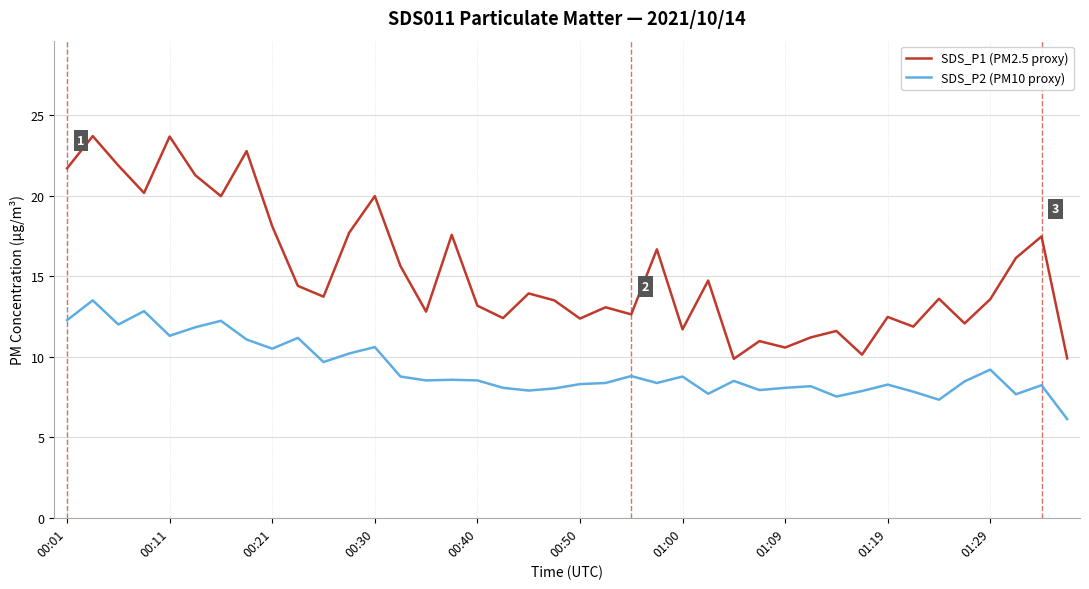

True or false: SDS_P1 (PM2.5 proxy) and SDS_P2 (PM10 proxy) intersect in this chart.

False